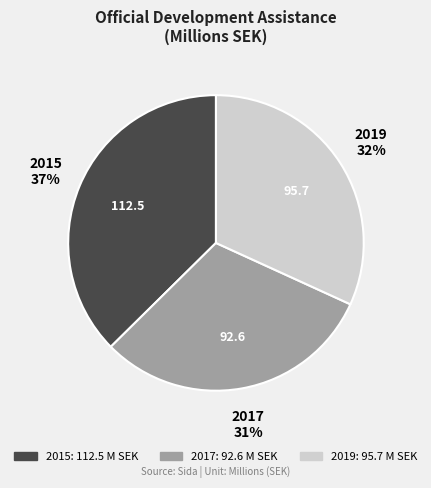

True or false: 2019 accounts for 43% of the total.

False